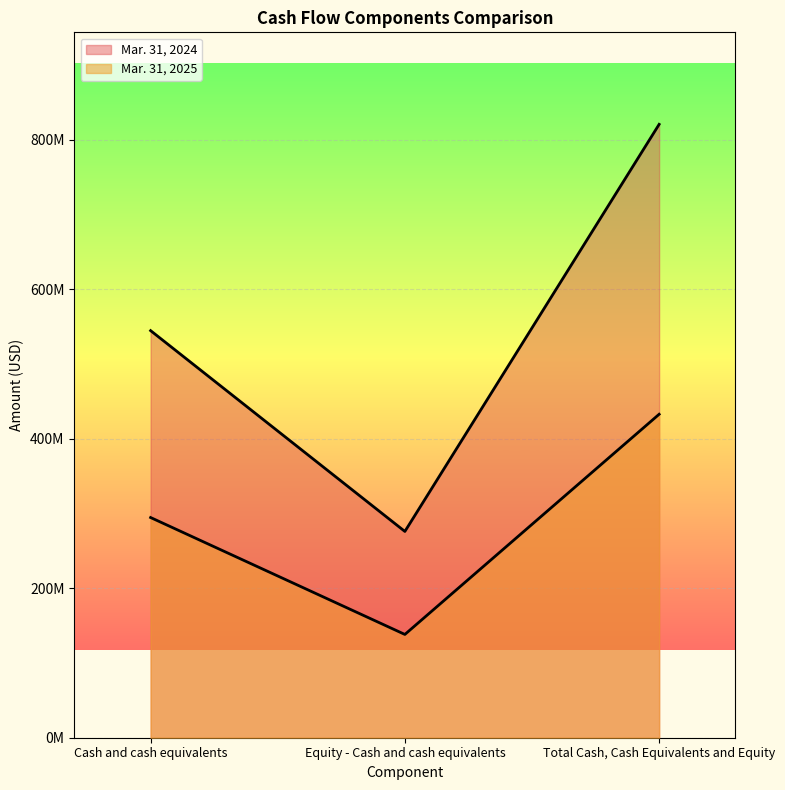

The Mar. 31, 2024 series shows 727189875 at Cash and cash equivalents. True or false?

False